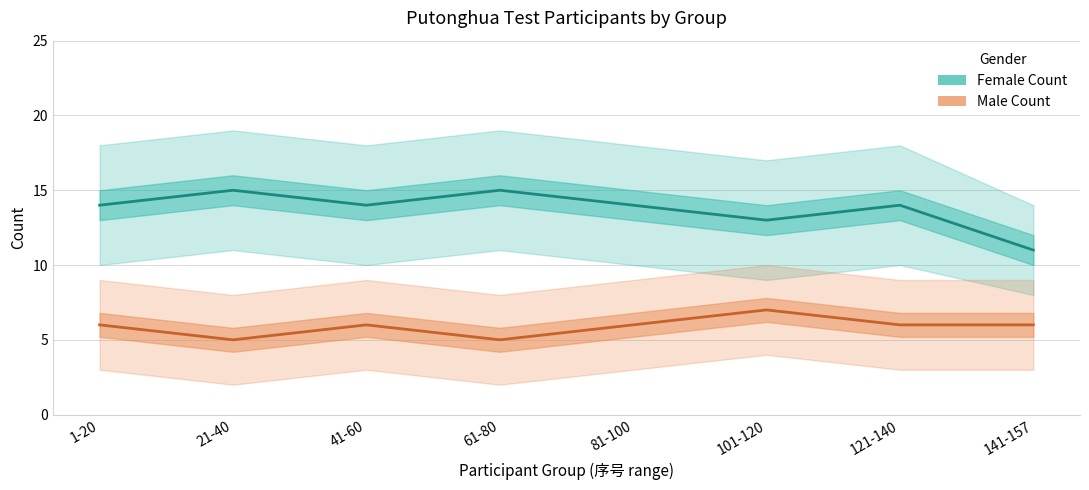

At how many categories does at least one series exceed 6?

8